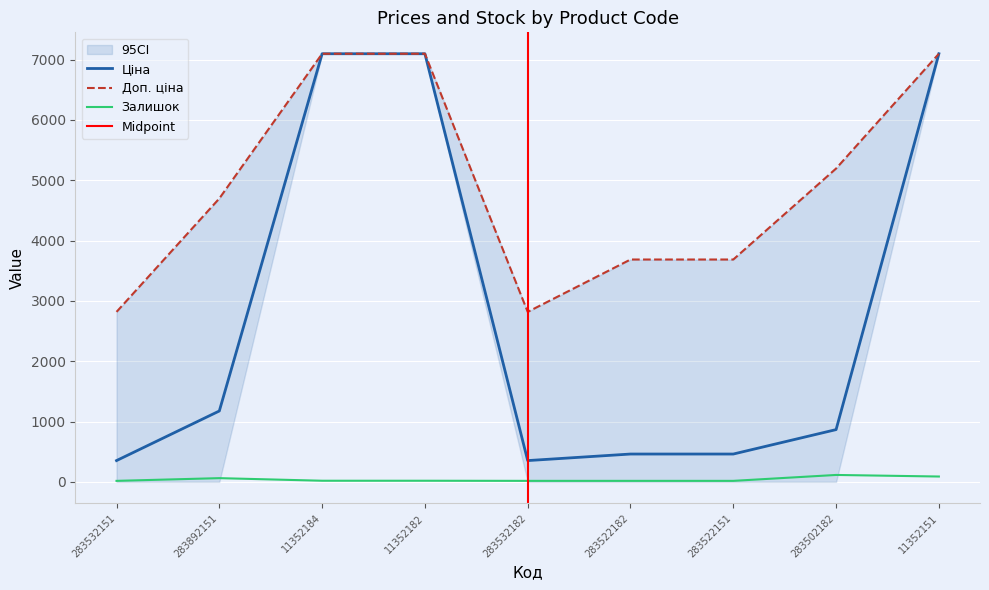

What is the difference between the Ціна values at 283502182 and 11352151?

6232.9